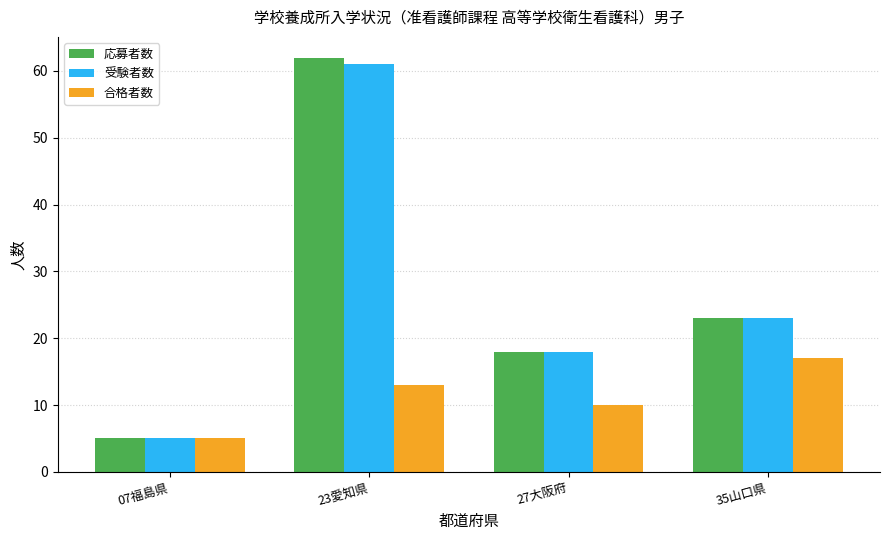

Which label corresponds to the smallest value in the chart?

07福島県